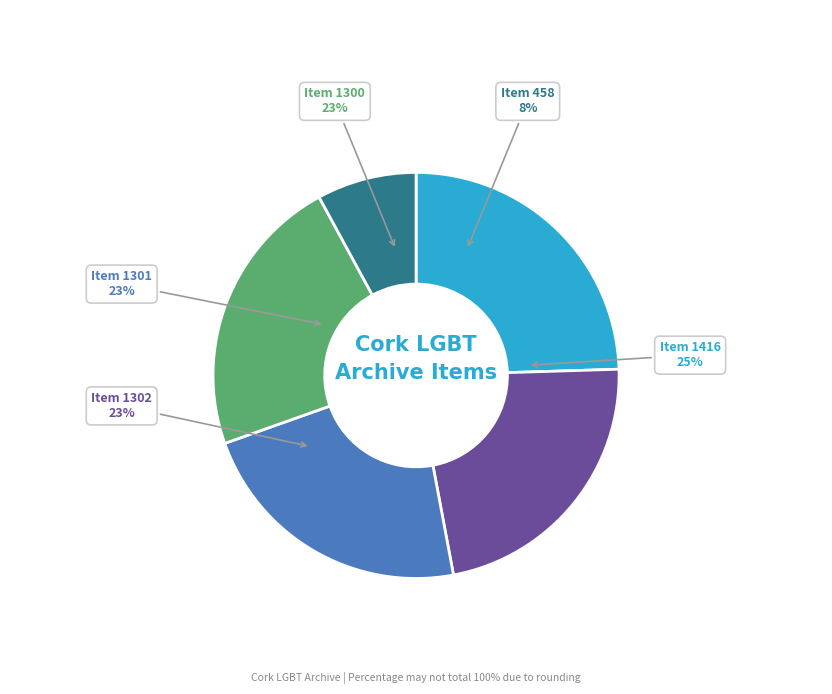

Is it true that Item 1300 is 28% of the pie?

False